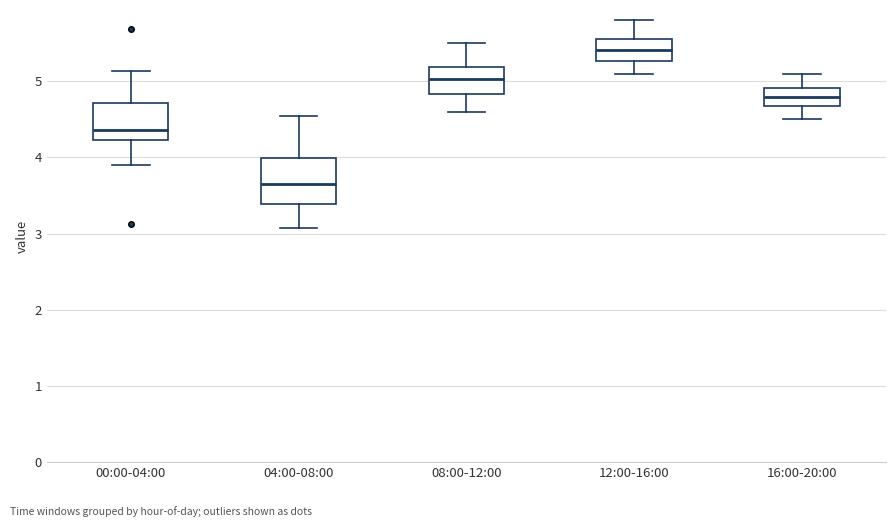

Reading left to right, transcribe this box plot: for each box, give where its median line is, the range the box spans, and where its two whiskers end, as read against the y-axis. The values are not printed on the chart, so give them approximately, as read against the axis.

00:00-04:00: median 4.4, box 4.2 to 4.7, whiskers 3.9 to 5.1
04:00-08:00: median 3.7, box 3.4 to 4.0, whiskers 3.1 to 4.6
08:00-12:00: median 5.0, box 4.8 to 5.2, whiskers 4.6 to 5.5
12:00-16:00: median 5.4, box 5.3 to 5.6, whiskers 5.1 to 5.8
16:00-20:00: median 4.8, box 4.7 to 4.9, whiskers 4.5 to 5.1